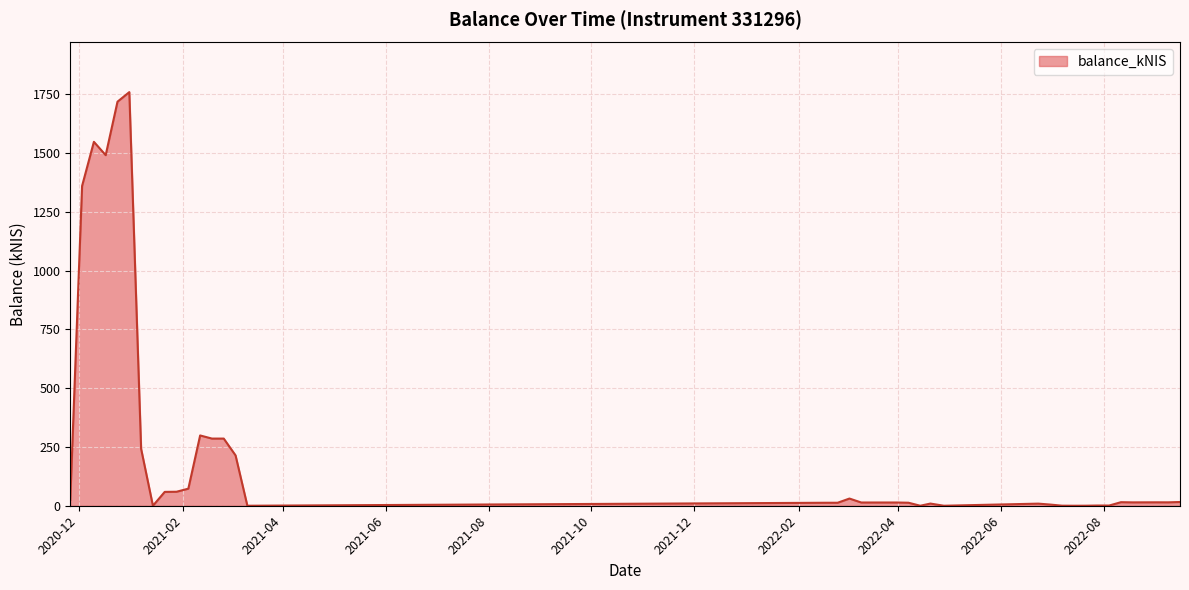

What is the greatest value displayed?

1759.8